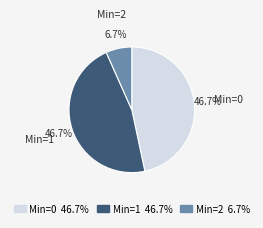

Does any single category account for the majority?

No